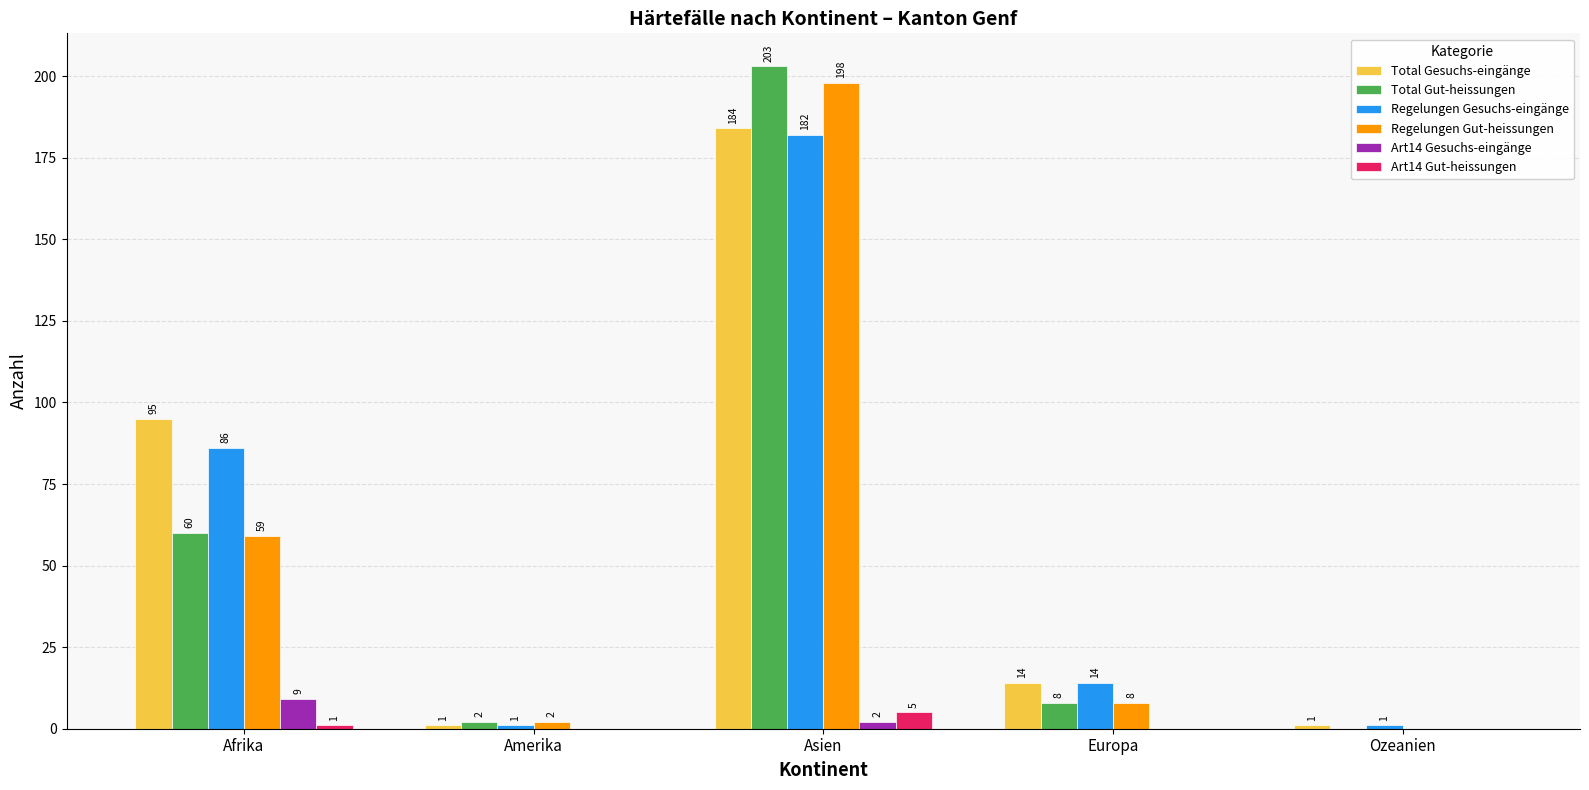

Which category has the highest value in the Total Gut-heissungen series?

Asien